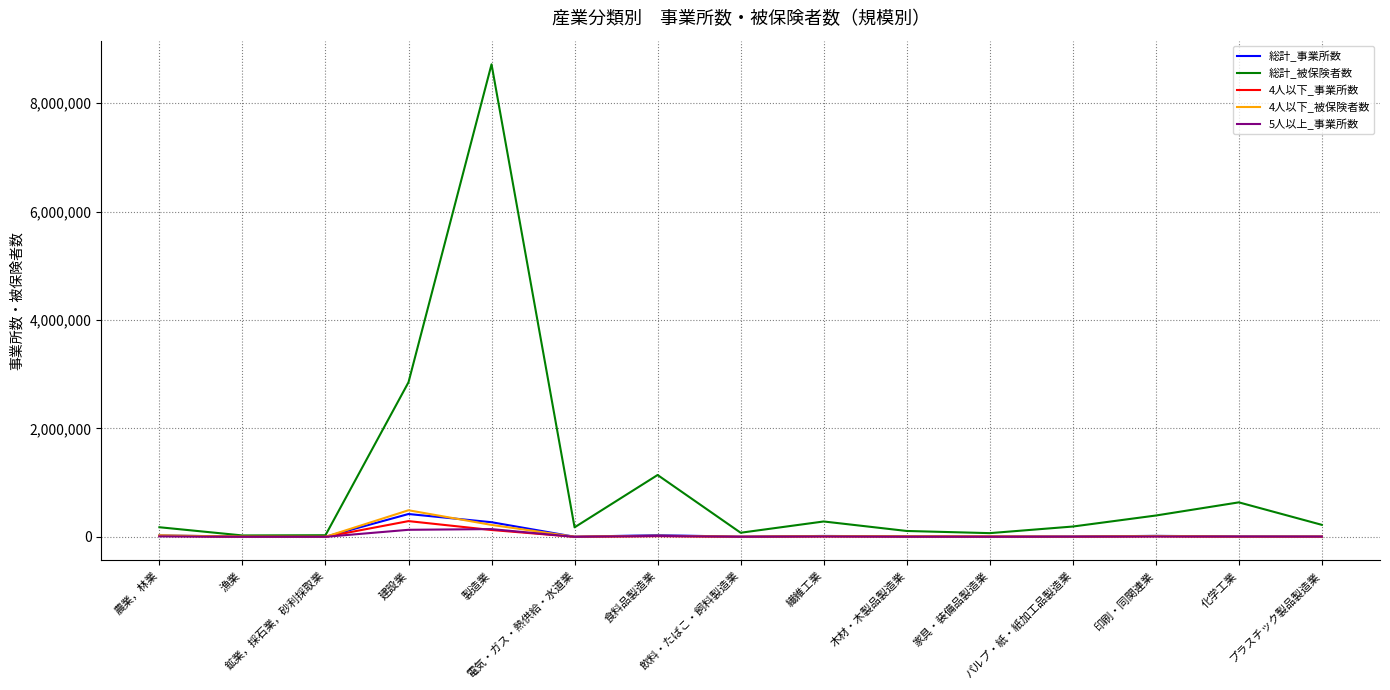

What are all the series names shown in the legend?

総計_事業所数, 総計_被保険者数, 4人以下_事業所数, 4人以下_被保険者数, 5人以上_事業所数